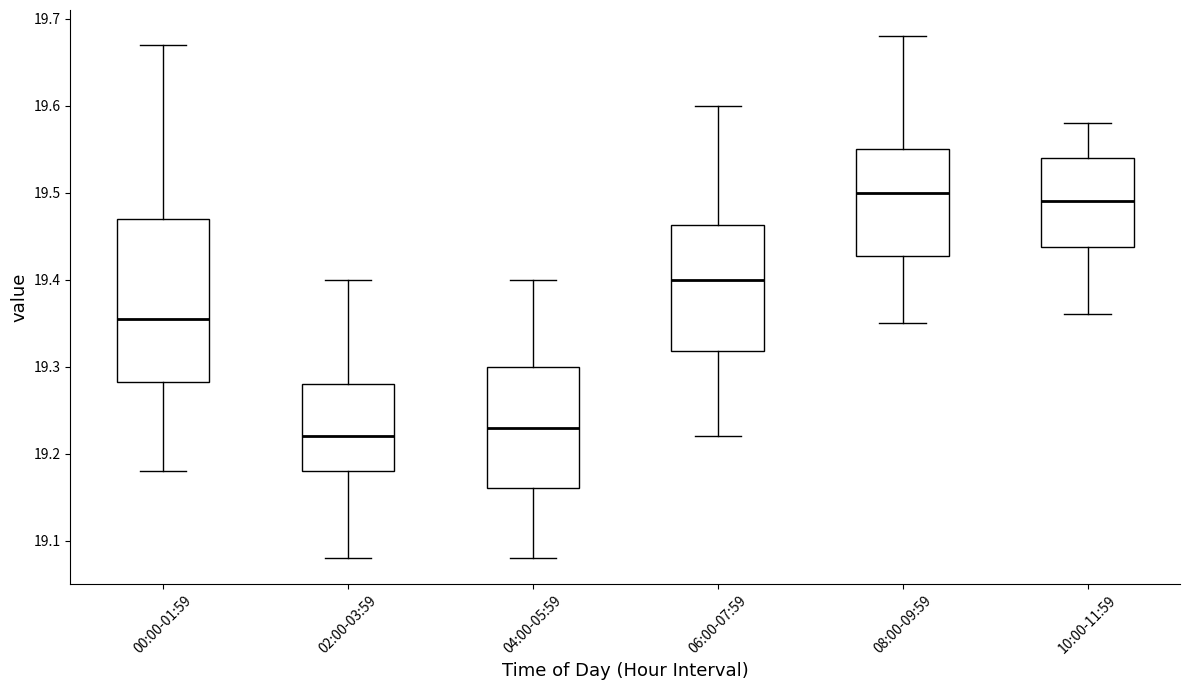

Reading left to right, transcribe this box plot: for each box, give where its median line is, the range the box spans, and where its two whiskers end, as read against the y-axis. The values are not printed on the chart, so give them approximately, as read against the axis.

00:00-01:59: median 19.36, box 19.28 to 19.47, whiskers 19.18 to 19.67
02:00-03:59: median 19.22, box 19.18 to 19.28, whiskers 19.08 to 19.40
04:00-05:59: median 19.23, box 19.16 to 19.30, whiskers 19.08 to 19.40
06:00-07:59: median 19.40, box 19.32 to 19.46, whiskers 19.22 to 19.60
08:00-09:59: median 19.50, box 19.43 to 19.55, whiskers 19.35 to 19.68
10:00-11:59: median 19.49, box 19.44 to 19.54, whiskers 19.36 to 19.58